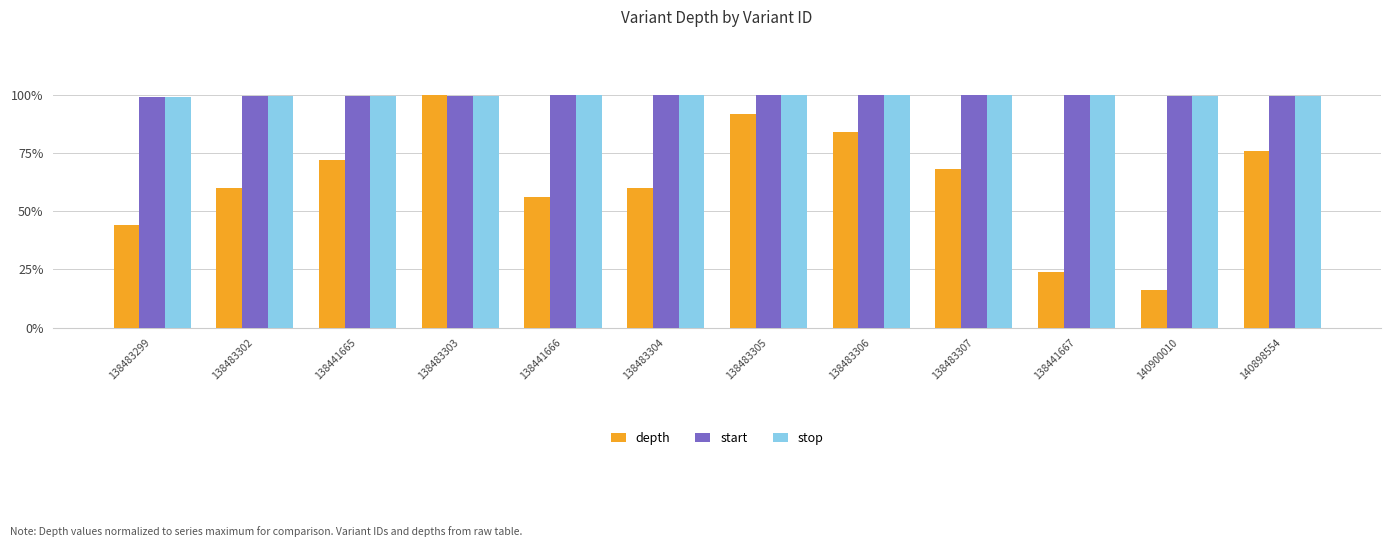

What are all the series names shown in the legend?

depth, start, stop